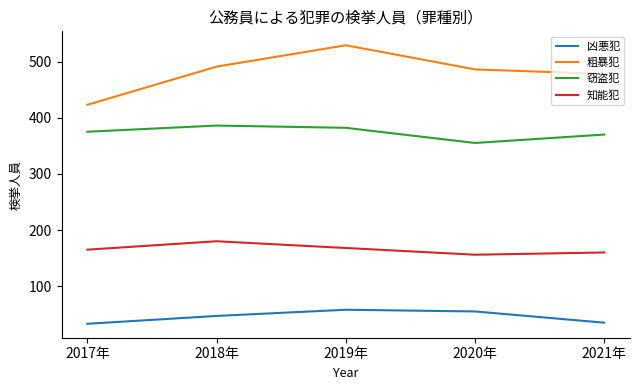

What is the lowest value of the 凶悪犯 series?

33